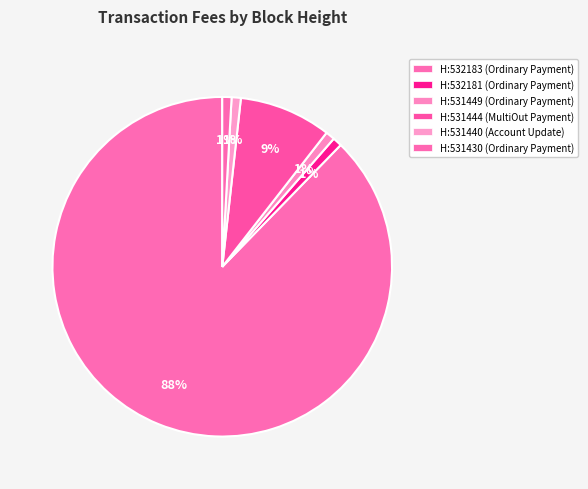

How many segments does this pie chart have?

6